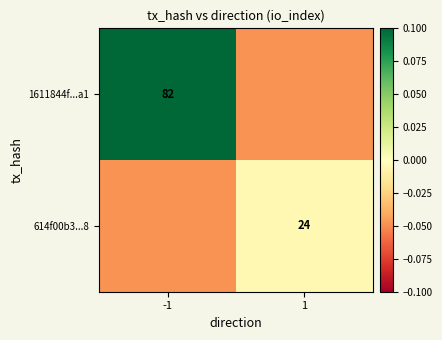

The 1611844f...a1 series shows 0.2 at -1. True or false?

False